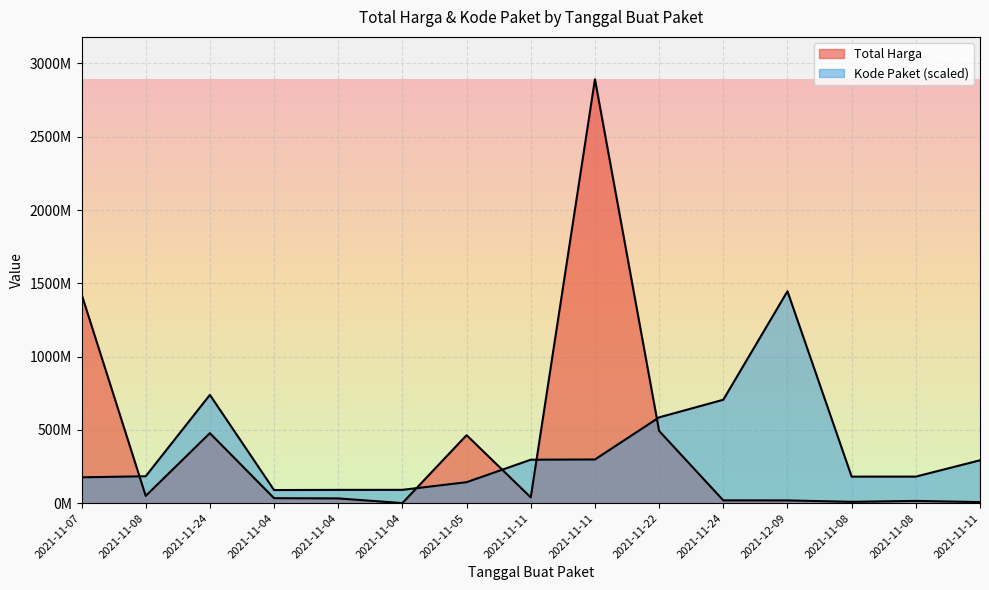

At which category does Total Harga reach its first local valley?

2021-11-08